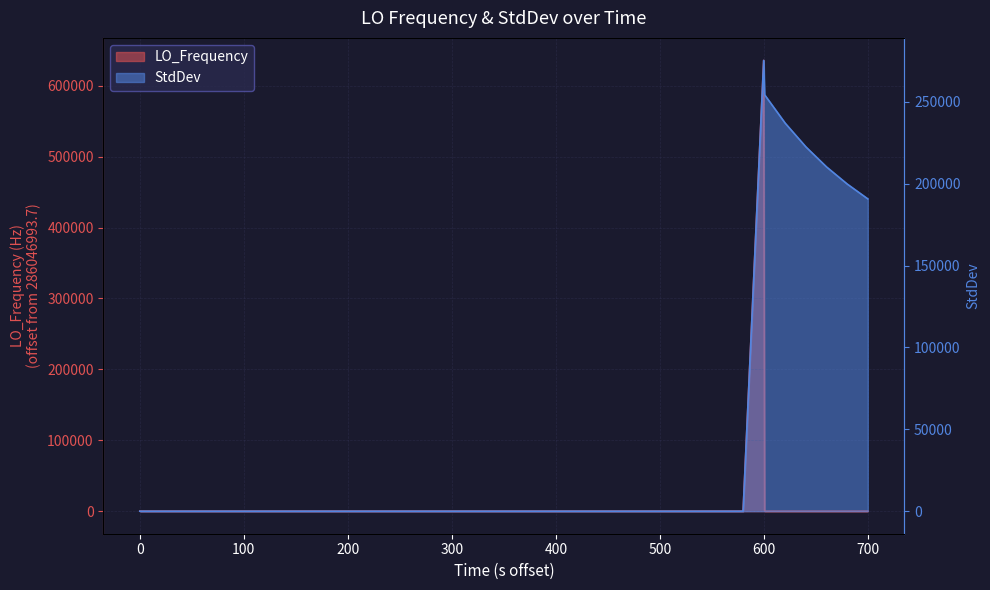

What is the average value of the LO_Frequency series?

15896.9